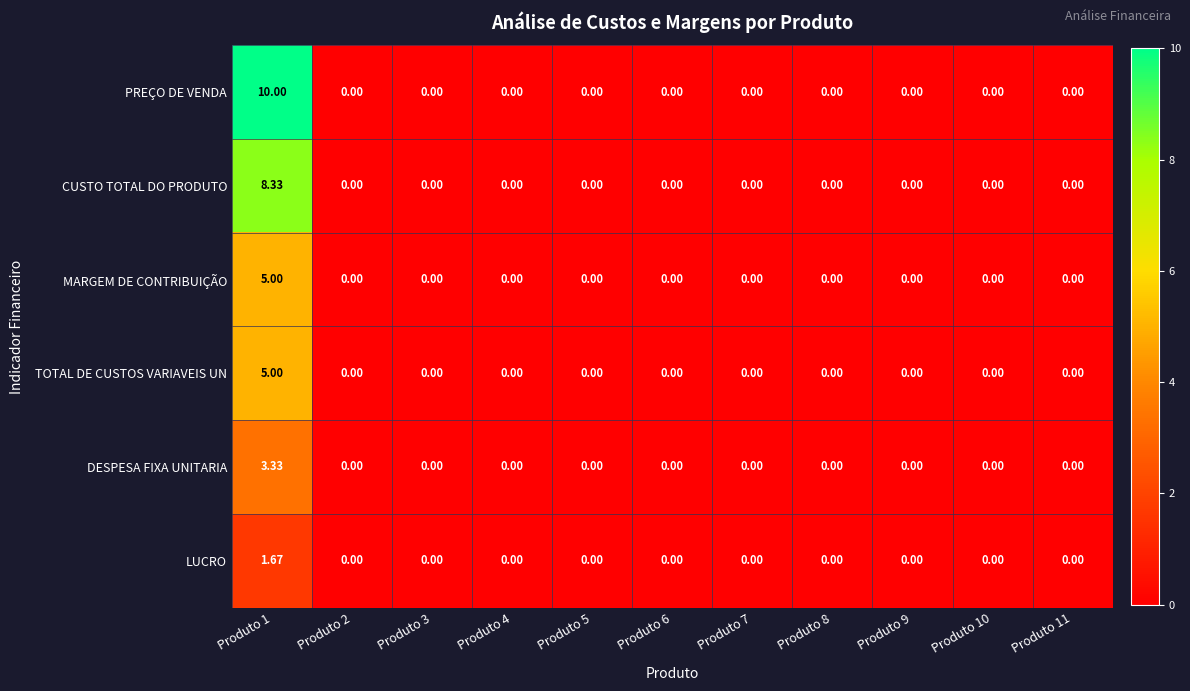

Which series has the largest total across all categories?

PREÇO DE VENDA